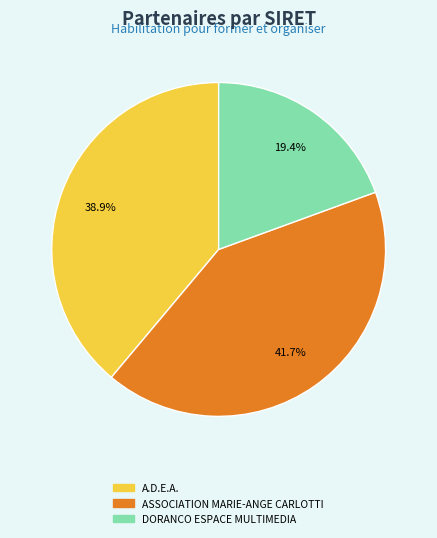

To the nearest percent, what is the difference between the A.D.E.A. and ASSOCIATION MARIE-ANGE CARLOTTI slice percentages?

3%